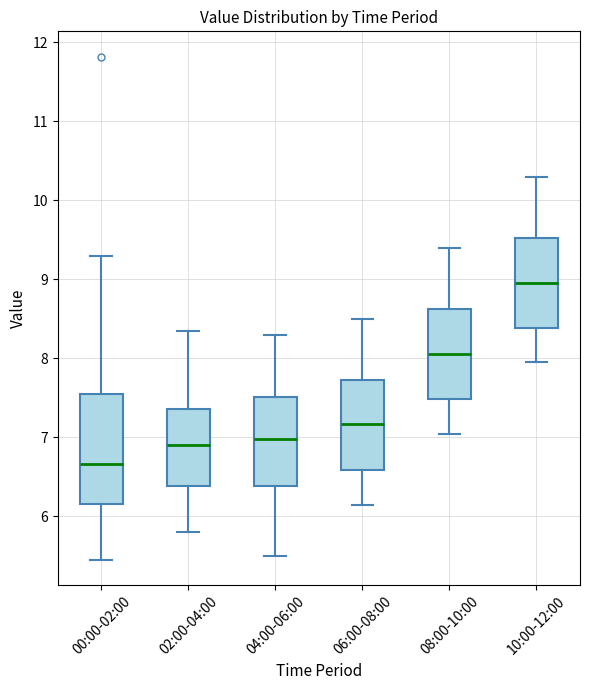

Reading left to right, read every box against the y-axis: the position of its median line, the range the box covers, and the ends of its whiskers. The values are not printed on the chart, so give them approximately, as read against the axis.

00:00-02:00: median 6.7, box 6.2 to 7.6, whiskers 5.5 to 9.3
02:00-04:00: median 6.9, box 6.4 to 7.4, whiskers 5.8 to 8.4
04:00-06:00: median 7.0, box 6.4 to 7.5, whiskers 5.5 to 8.3
06:00-08:00: median 7.2, box 6.6 to 7.7, whiskers 6.2 to 8.5
08:00-10:00: median 8.1, box 7.5 to 8.6, whiskers 7.1 to 9.4
10:00-12:00: median 9.0, box 8.4 to 9.5, whiskers 8.0 to 10.3